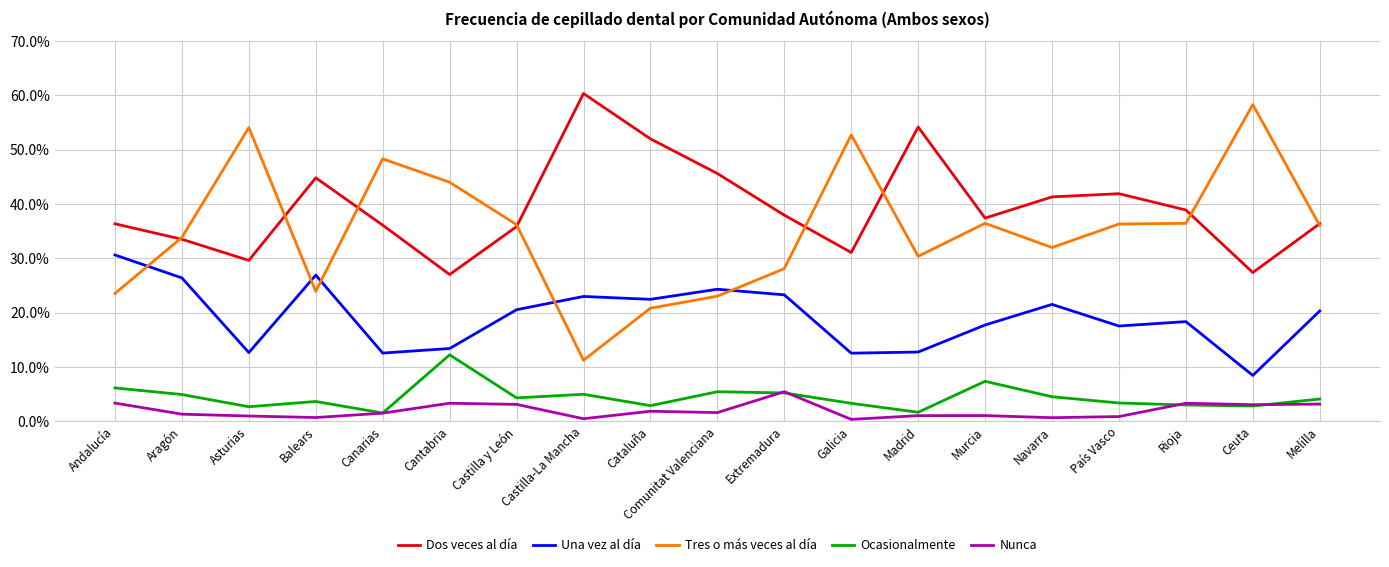

True or false: Dos veces al día and Ocasionalmente intersect in this chart.

False